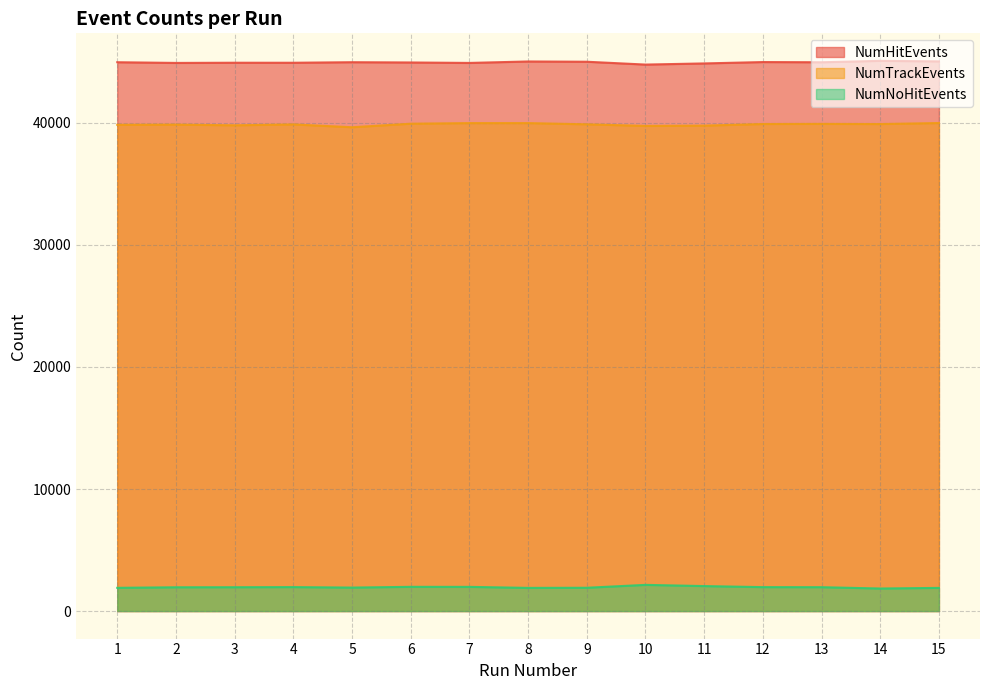

What is the spread (max minus min) of values at 15?

43144